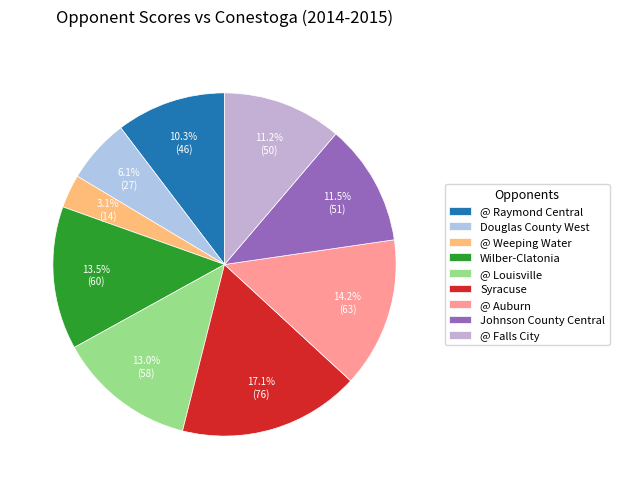

What percentage is the @ Falls City slice, to the nearest percent?

11%